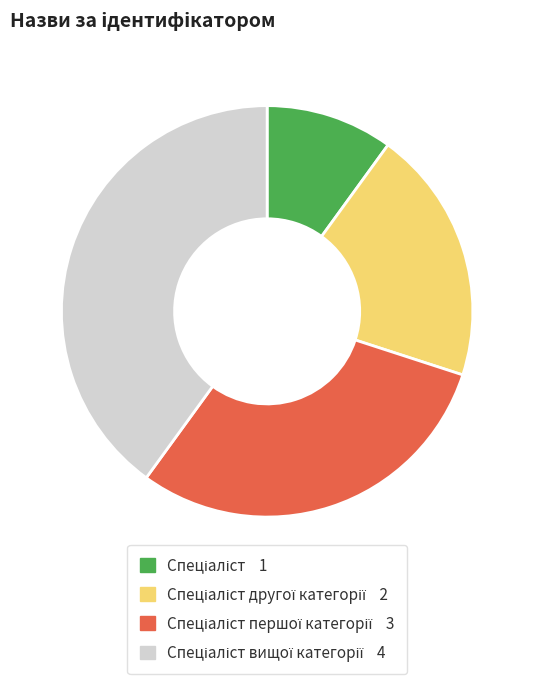

Is there a majority slice in this chart?

No